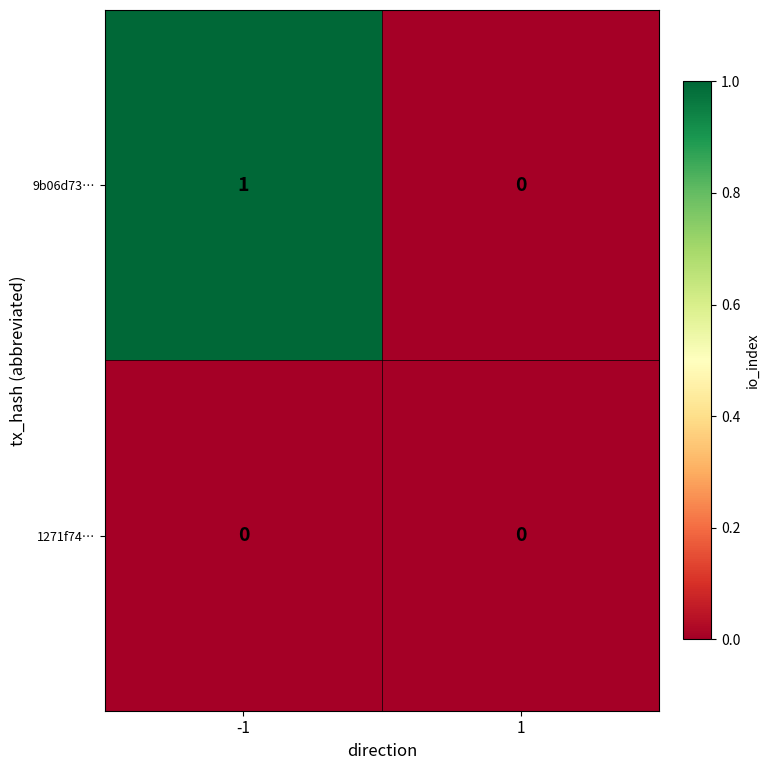

Which series has the largest range (max minus min)?

9b06d73…